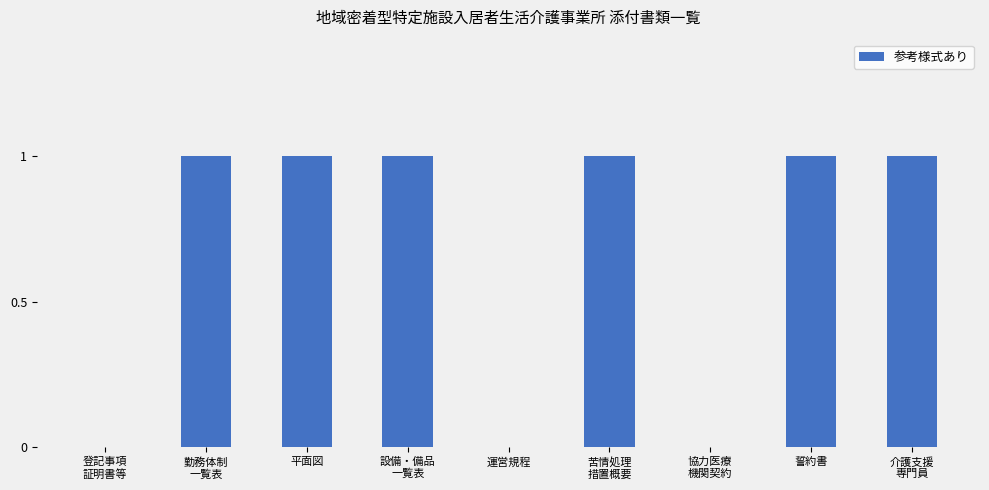

Is it true that the value at 誓約書 is 1?

True